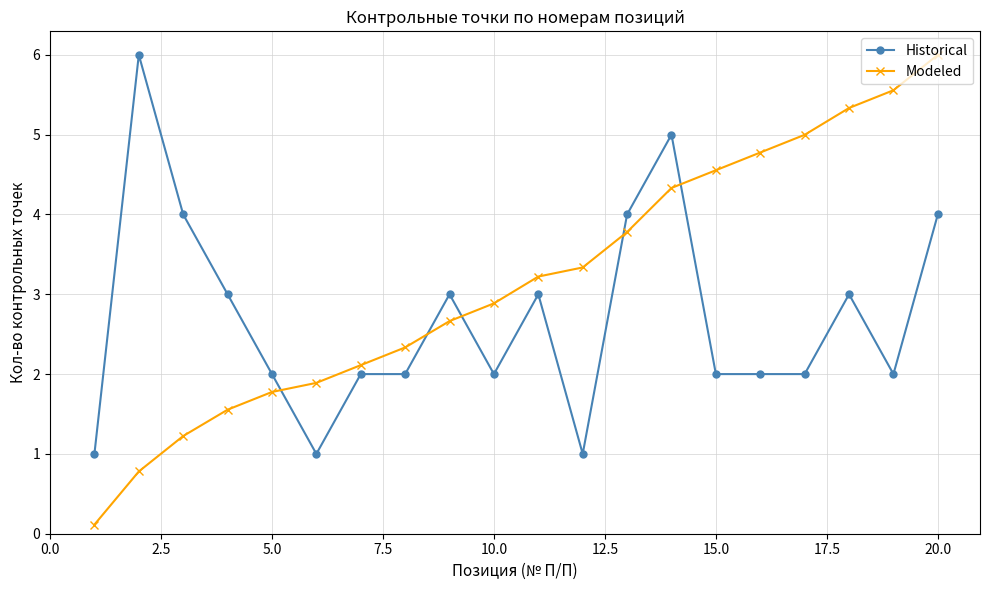

True or false: Modeled has more than 2 points higher than both neighbors.

False